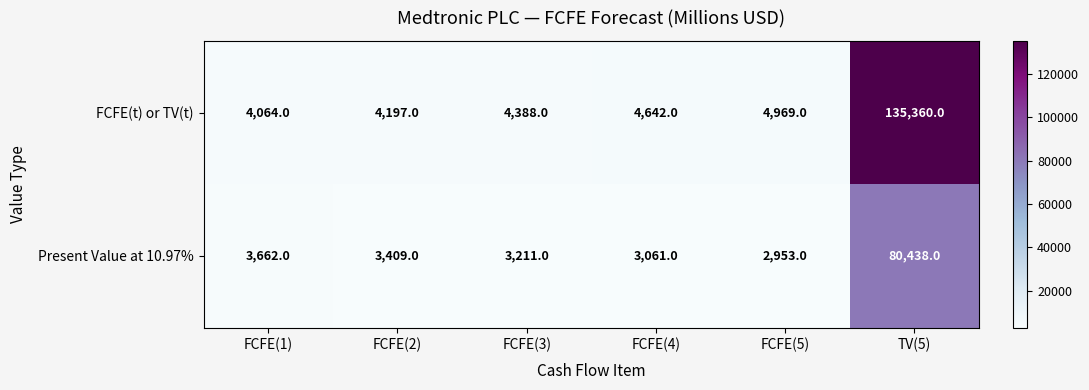

Between FCFE(1) and FCFE(3), which series saw the biggest shift?

Present Value at 10.97%